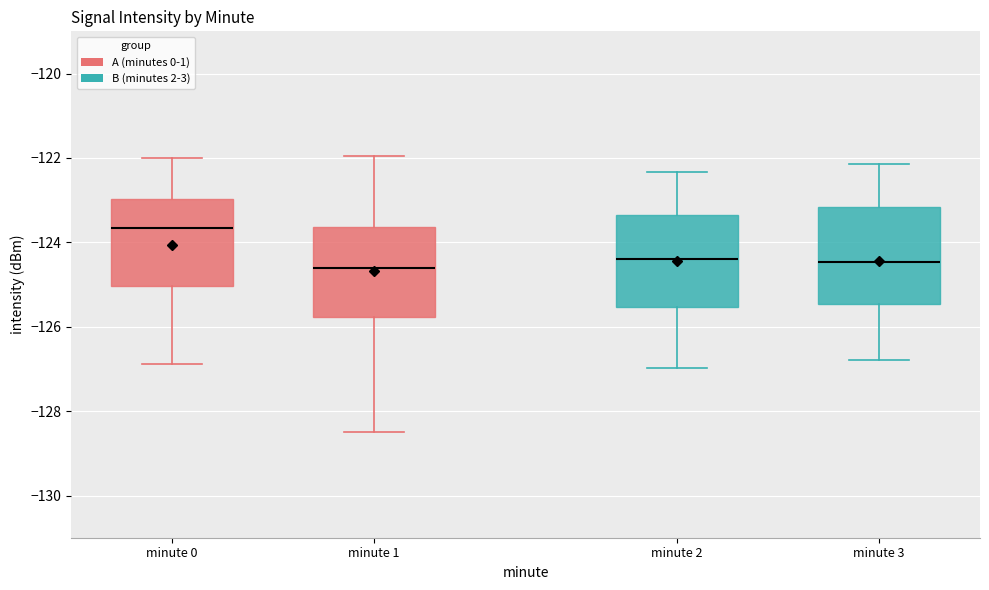

Which box has the highest median line?

minute 0